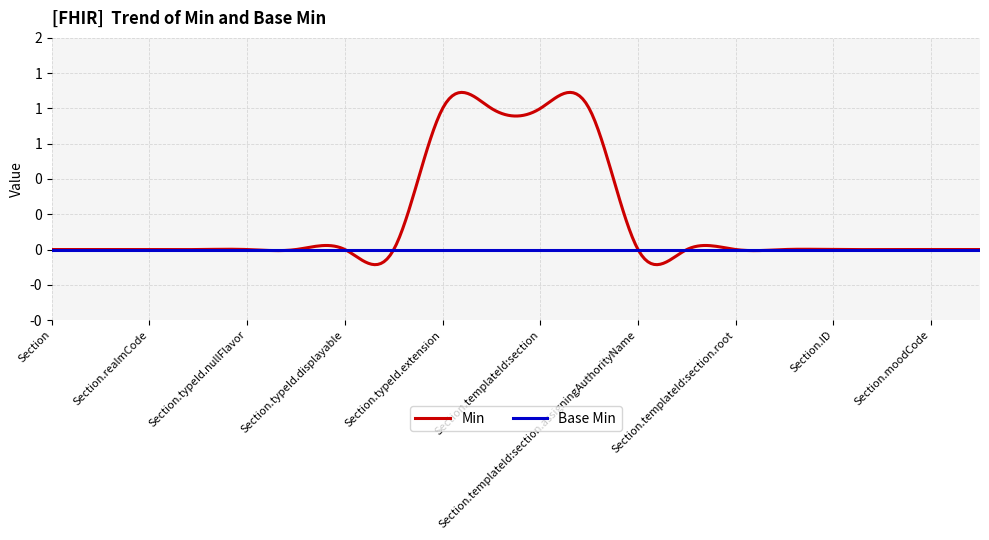

What are all the series names shown in the legend?

Min, Base Min